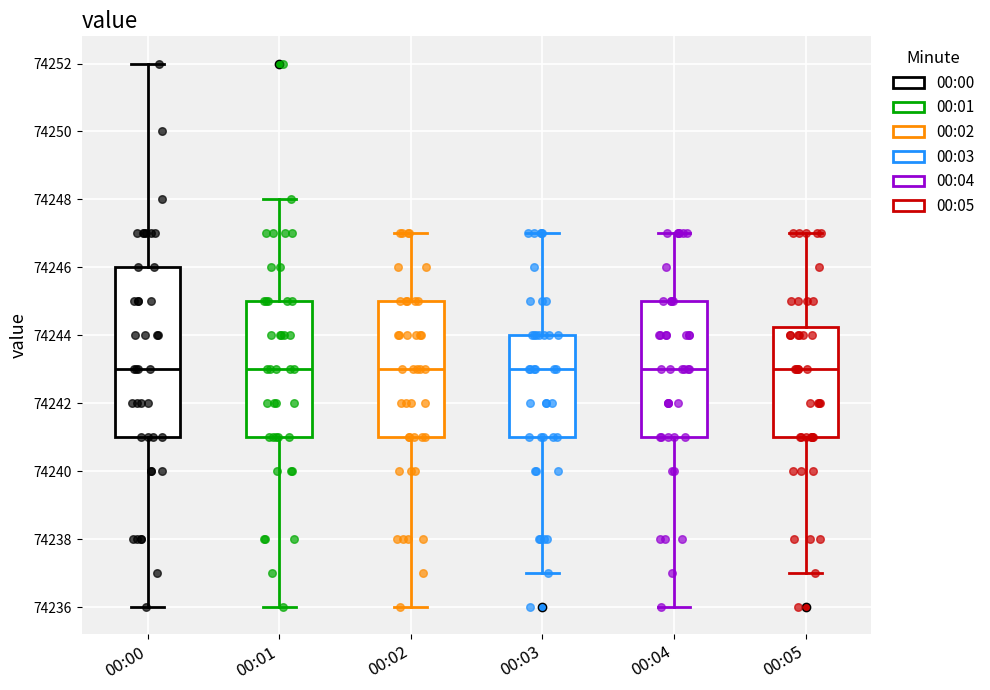

Comparing the boxes themselves (not the whiskers), which one is the tallest?

00:00